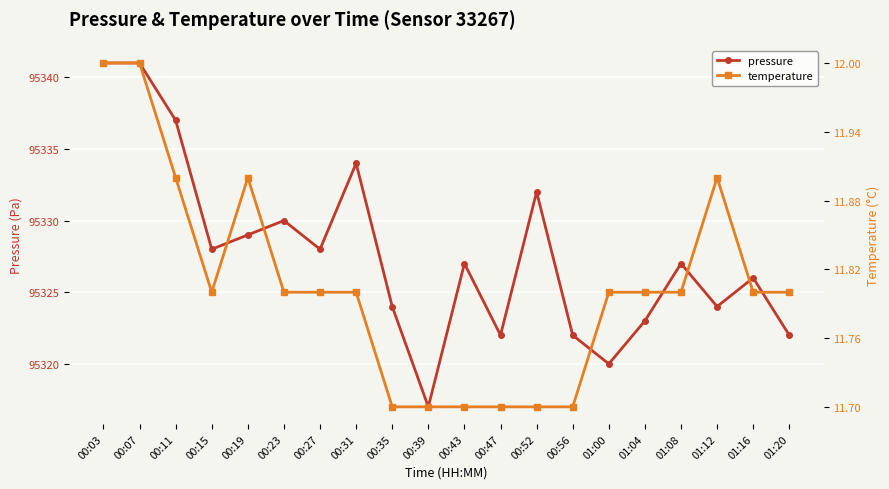

What is the difference between the maximum and minimum values in the temperature series?

0.3